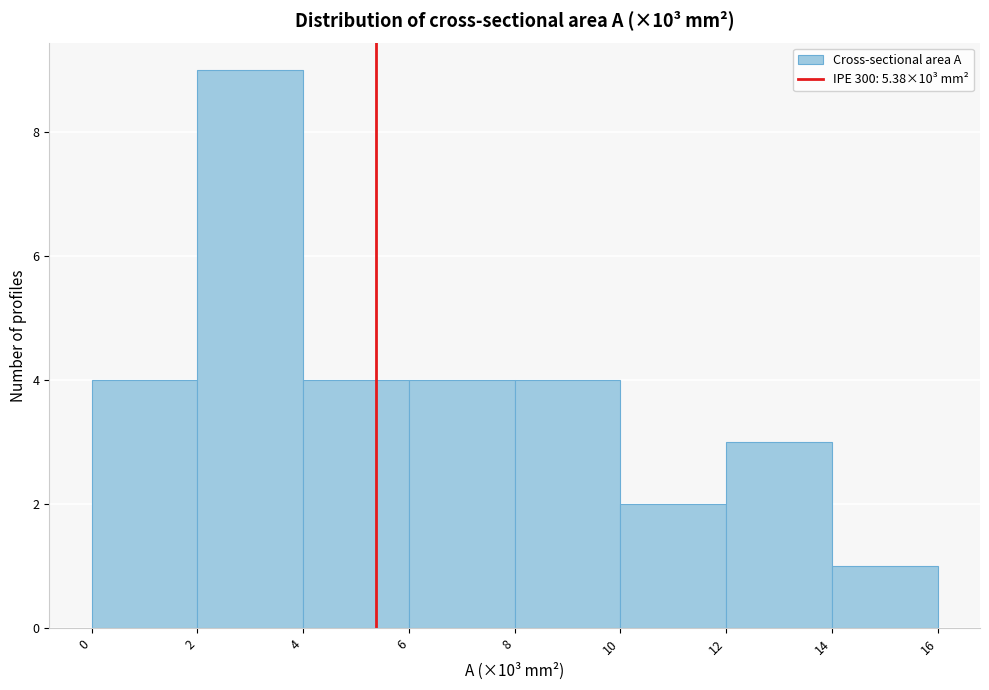

Reading left to right, list every bar in this chart as the range it spans on the x-axis followed by its height. The values are not printed on the chart, so give them approximately, as read against the axis.

0 to 2: 4
2 to 4: 9
4 to 6: 4
6 to 8: 4
8 to 10: 4
10 to 12: 2
12 to 14: 3
14 to 16: 1